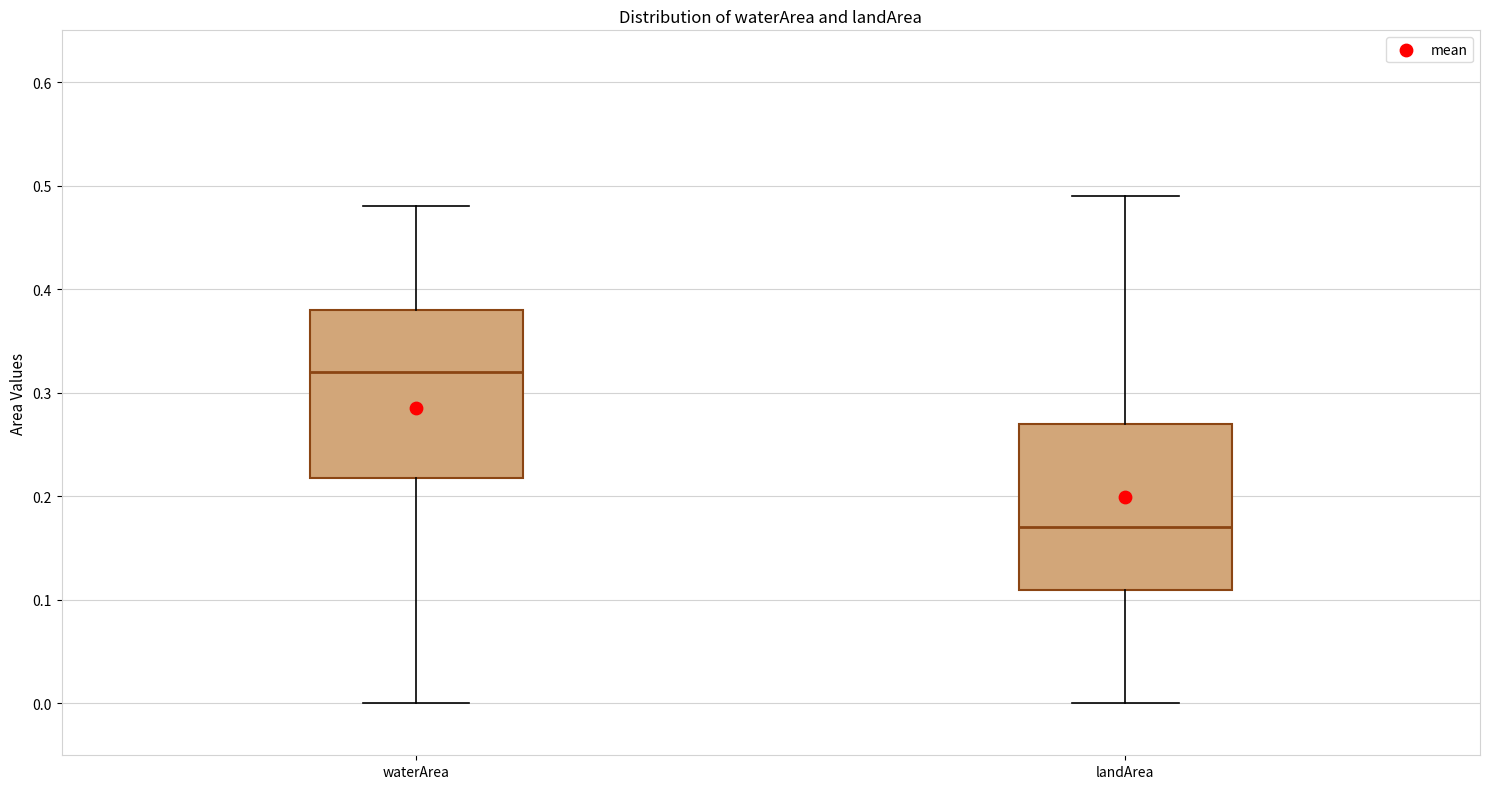

Where does the median line of the box for landArea sit on the y-axis? The values are not printed on the chart, so give them approximately, as read against the axis.

0.17